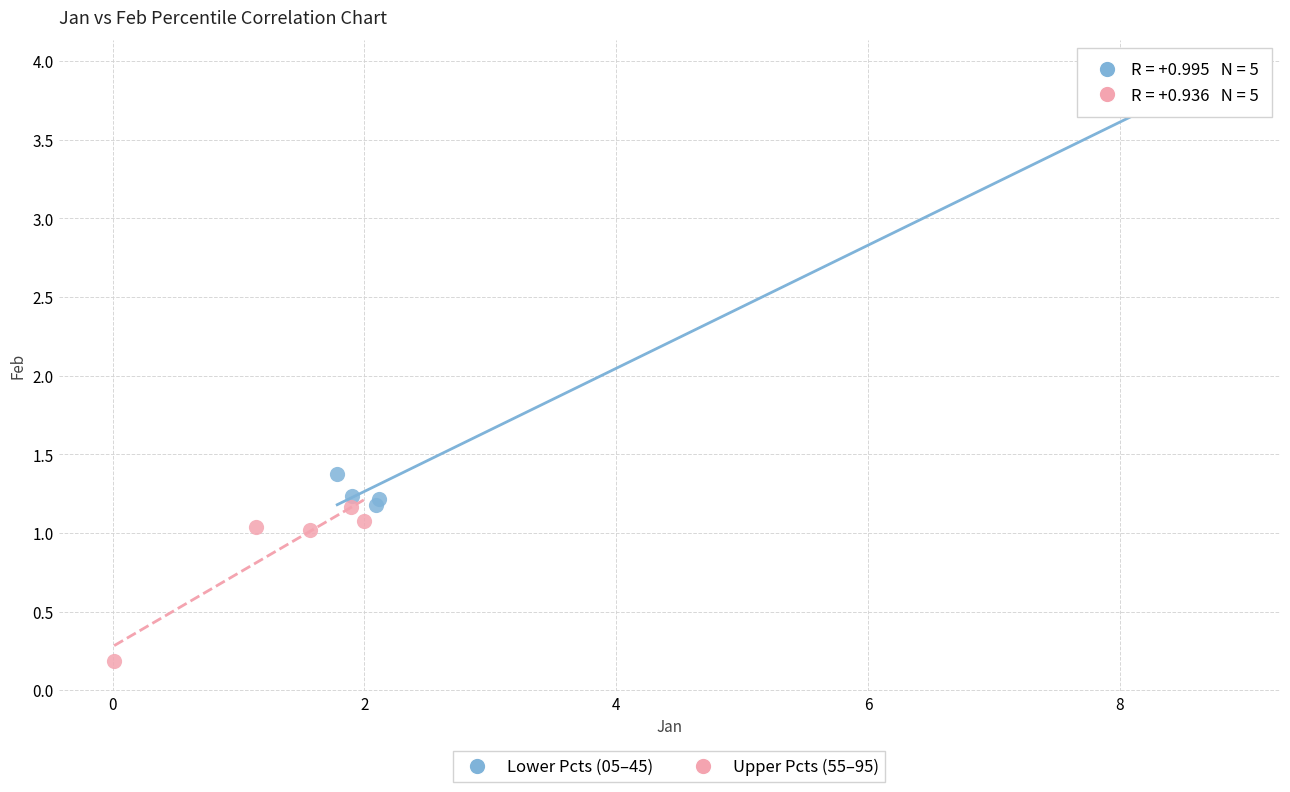

What are all the series names shown in the legend?

Lower Pcts (05–45), Upper Pcts (55–95)